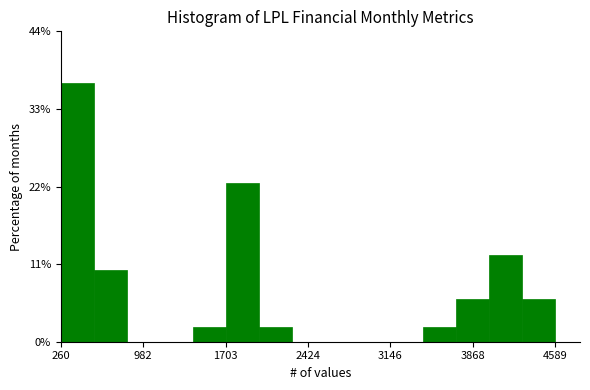

Around what value on the x-axis is the tallest bar? Give the approximate position of its centre, as read against the axis.

400